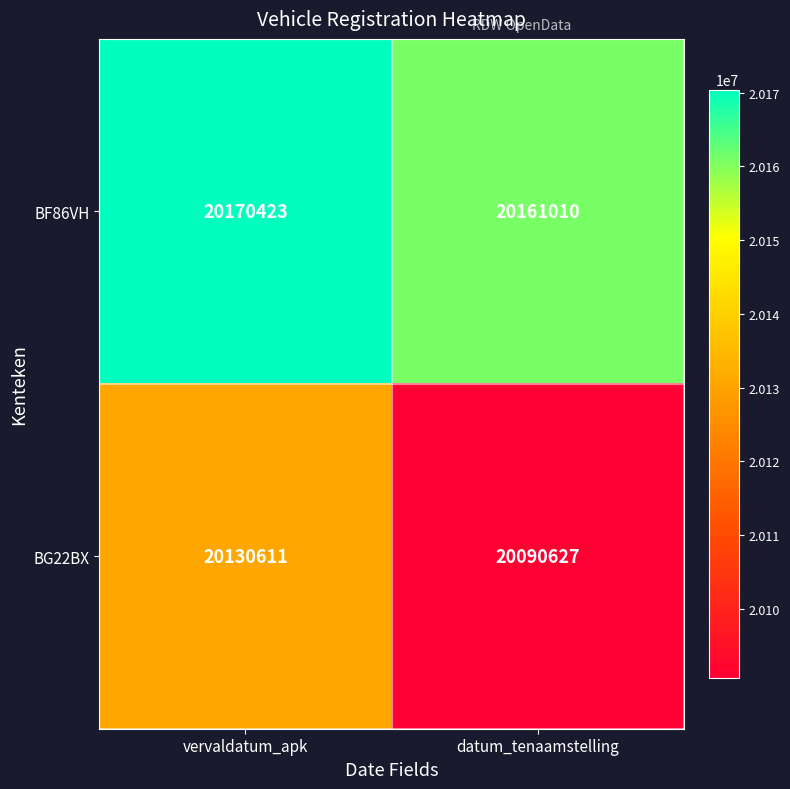

Rank the series by their average value, from lowest to highest.

BG22BX, BF86VH